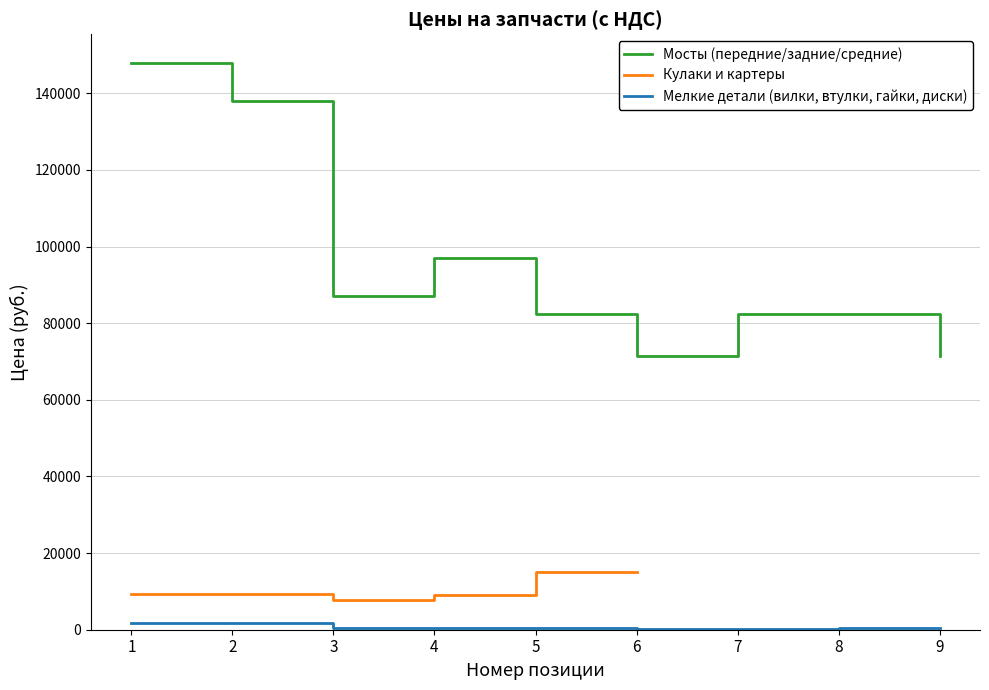

True or false: Мелкие детали (вилки, втулки, гайки, диски) and Мосты (передние/задние/средние) cross at least once.

False